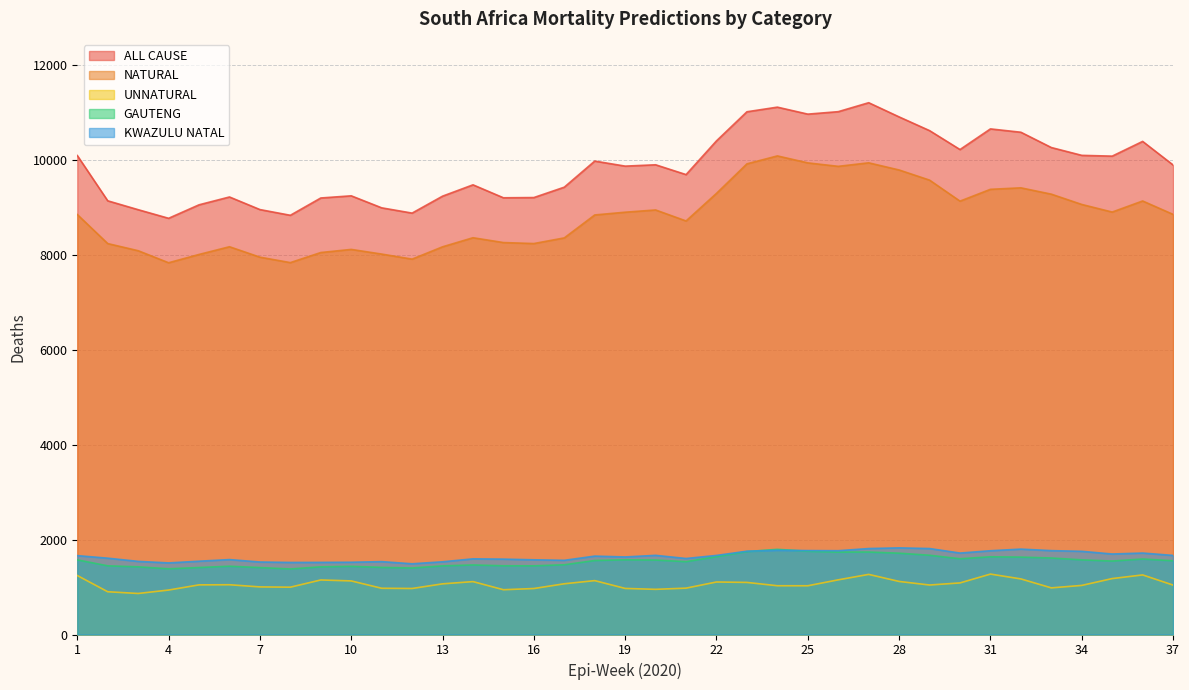

Is the value of GAUTENG at 17 greater than the value of ALL CAUSE at 2?

No